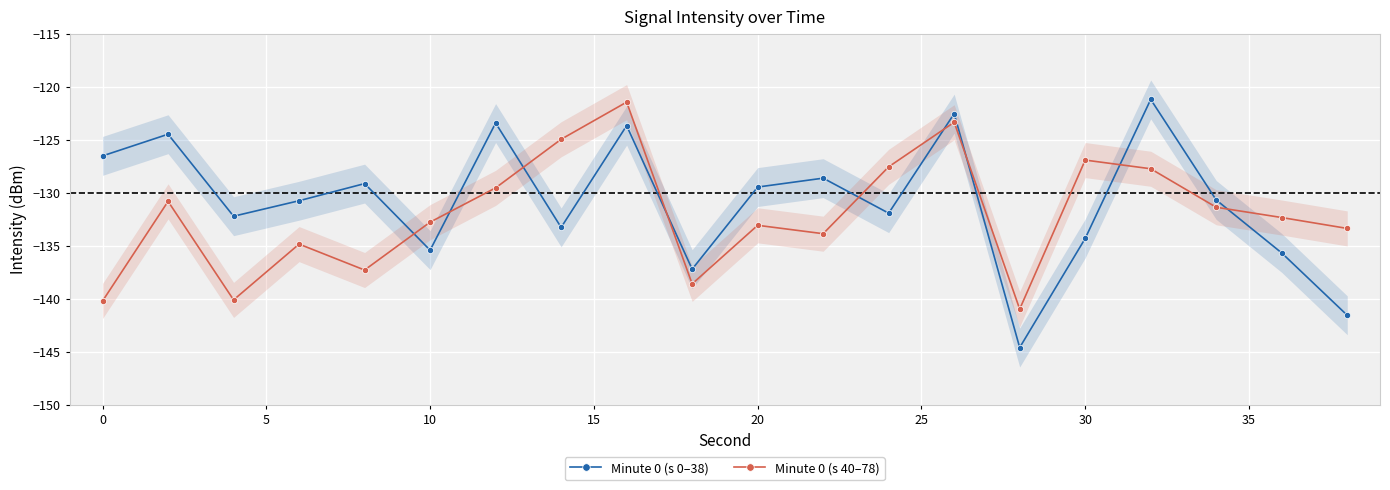

What is the highest value of the Minute 0 (s 0–38) series?

-121.2